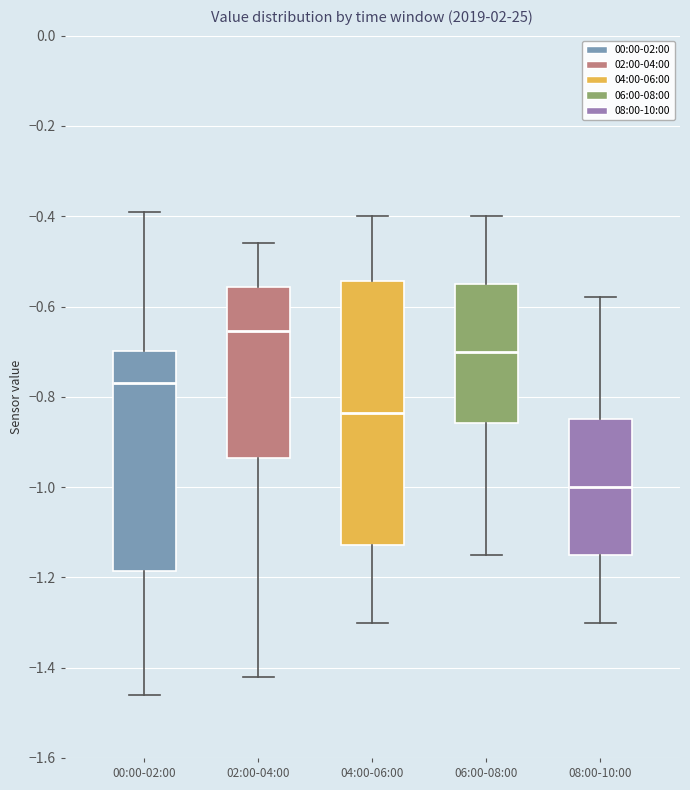

Reading left to right, transcribe this box plot: for each box, give where its median line is, the range the box spans, and where its two whiskers end, as read against the y-axis. The values are not printed on the chart, so give them approximately, as read against the axis.

00:00-02:00: median -0.76, box -1.18 to -0.70, whiskers -1.46 to -0.38
02:00-04:00: median -0.66, box -0.94 to -0.56, whiskers -1.42 to -0.46
04:00-06:00: median -0.84, box -1.12 to -0.54, whiskers -1.30 to -0.40
06:00-08:00: median -0.70, box -0.86 to -0.54, whiskers -1.14 to -0.40
08:00-10:00: median -1.00, box -1.14 to -0.84, whiskers -1.30 to -0.58